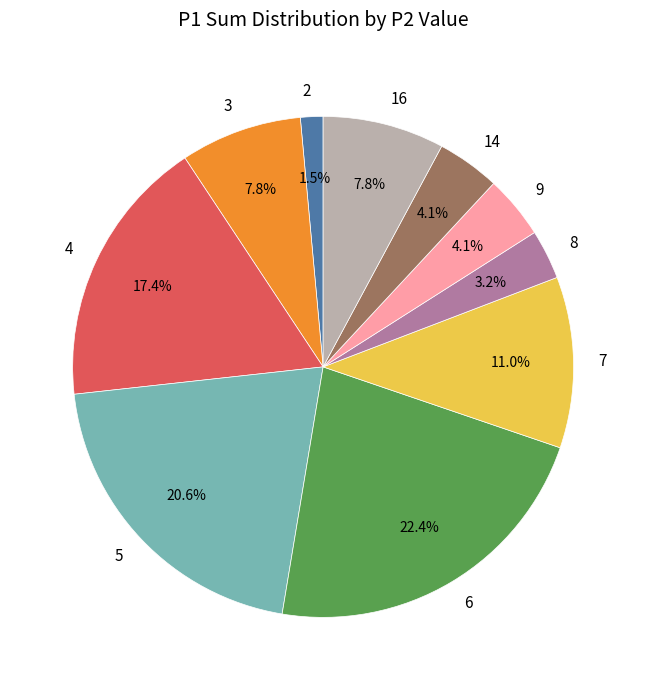

What percentage is NOT represented by 6?

77.6%